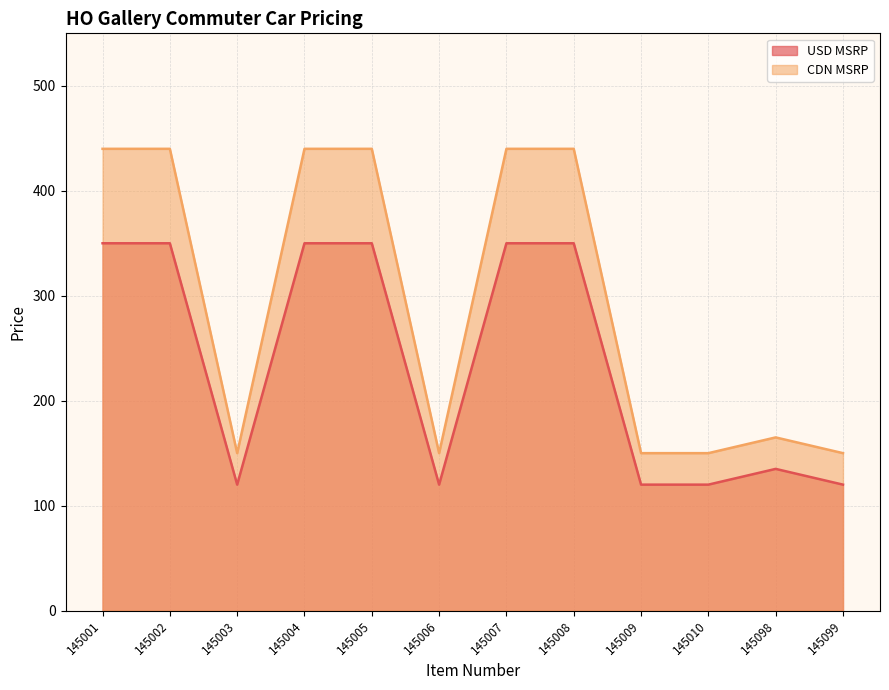

Is the value of CDN MSRP at 145003 greater than the value of USD MSRP at 145002?

No